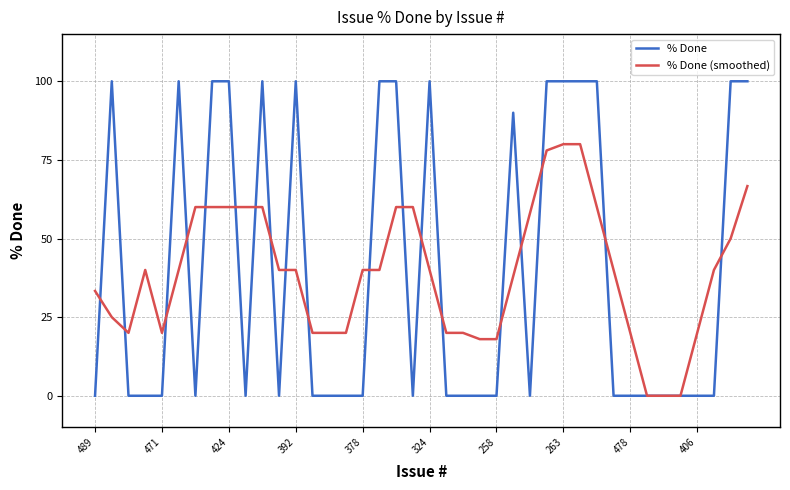

Rank the series by their maximum value, from highest to lowest.

% Done, % Done (smoothed)